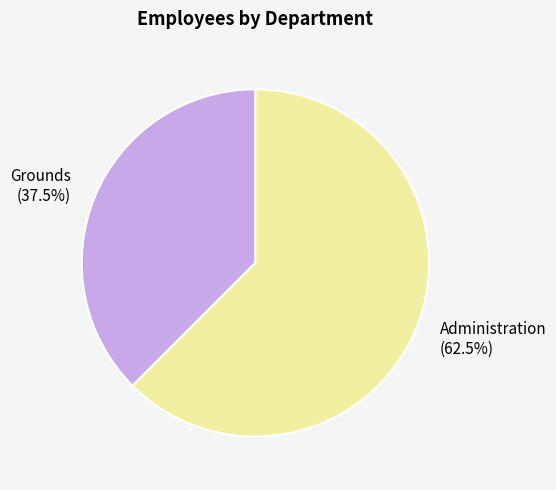

Count the number of slices in the pie.

2